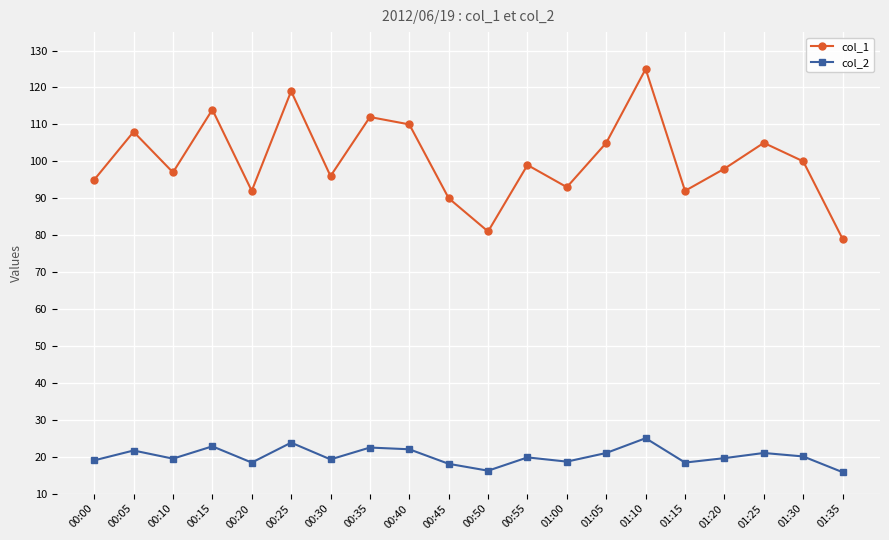

Rank the series by their maximum value, from lowest to highest.

col_2, col_1